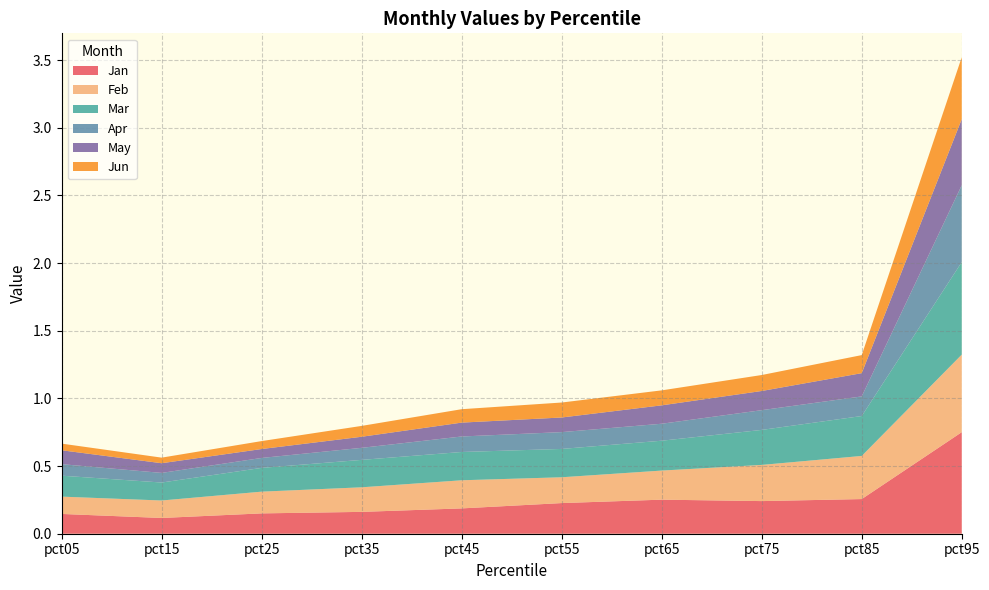

Reading left to right, transcribe all the data shown in this chart.

Jan: 0.1	0.1	0.2	0.2	0.2	0.2	0.3	0.2	0.3	0.8
Feb: 0.1	0.1	0.2	0.2	0.2	0.2	0.2	0.3	0.3	0.6
Mar: 0.2	0.1	0.2	0.2	0.2	0.2	0.2	0.3	0.3	0.7
Apr: 0.1	0.1	0.1	0.1	0.1	0.1	0.1	0.1	0.1	0.6
May: 0.1	0.1	0.1	0.1	0.1	0.1	0.1	0.1	0.2	0.5
Jun: 0.0	0.0	0.1	0.1	0.1	0.1	0.1	0.1	0.1	0.5